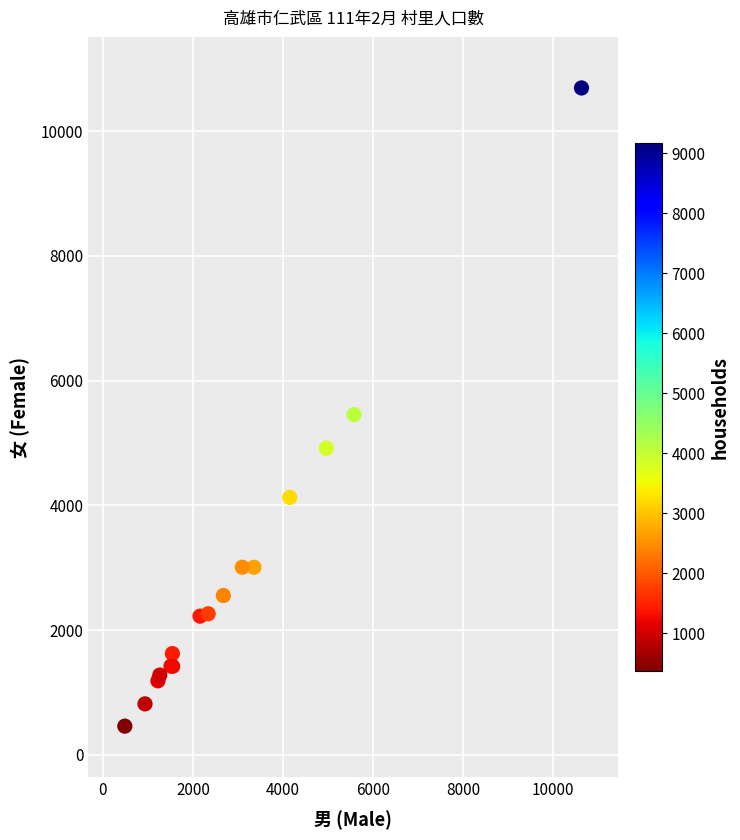

What Y value in the scatter plot is closest to 5576?

5456